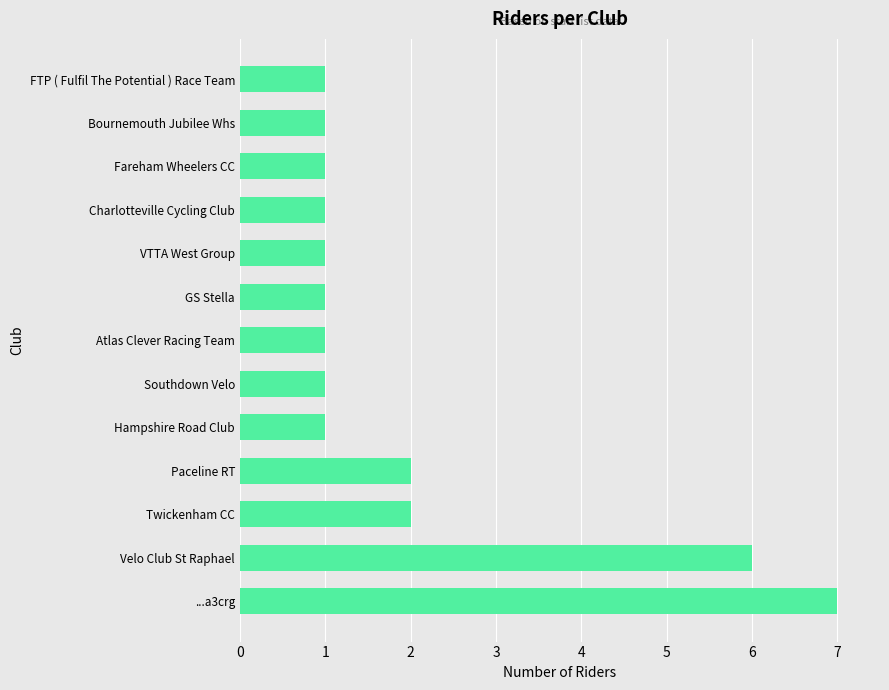

What is the minimum value shown in the chart?

1